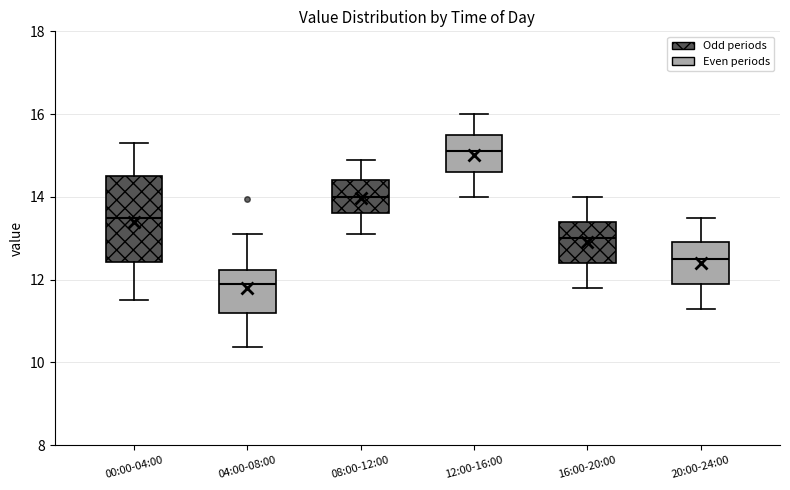

Which box's median line is the lowest?

04:00-08:00